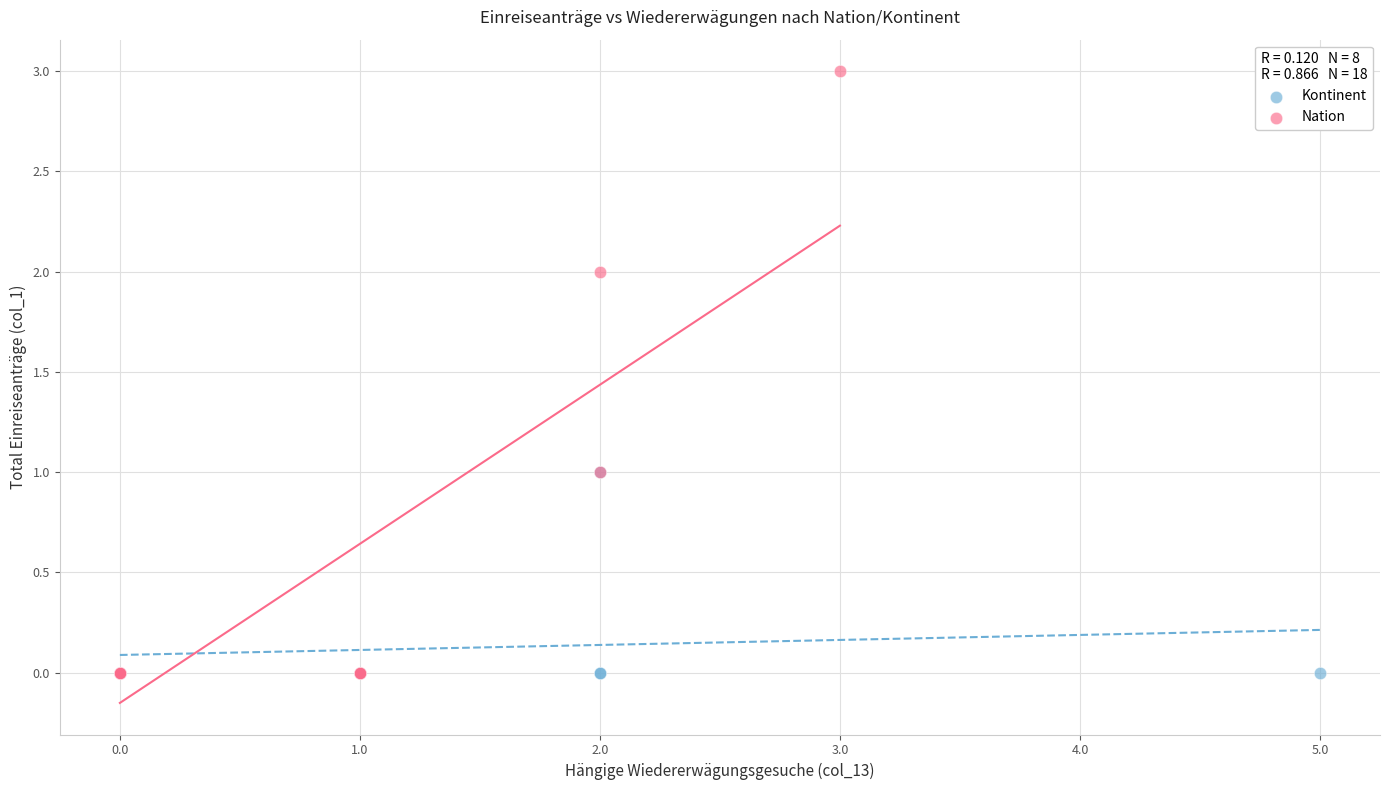

Which series has the widest spread of Y values?

Nation